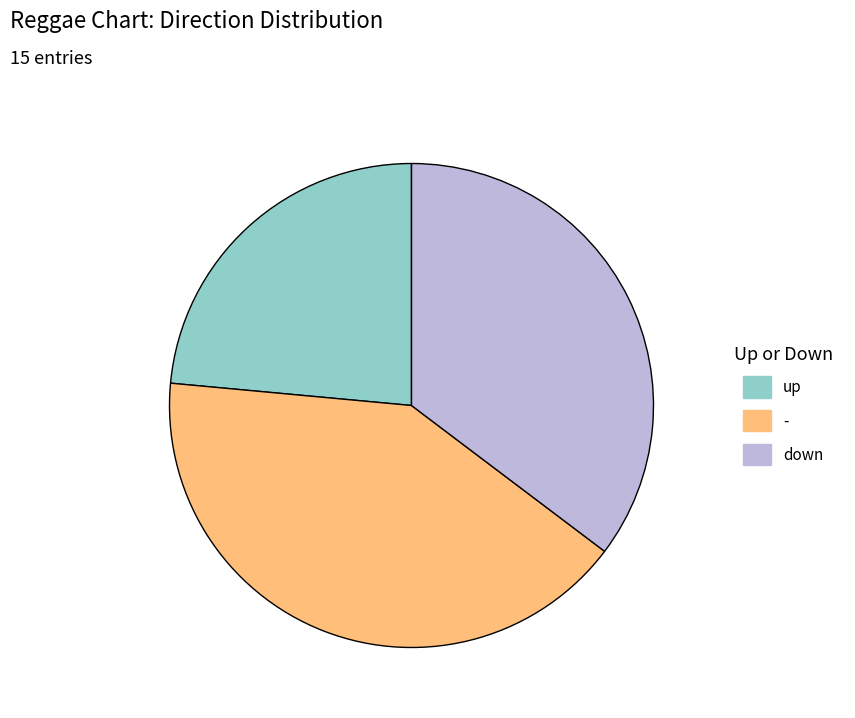

What is the ratio of the value at up to the value at -?

0.6